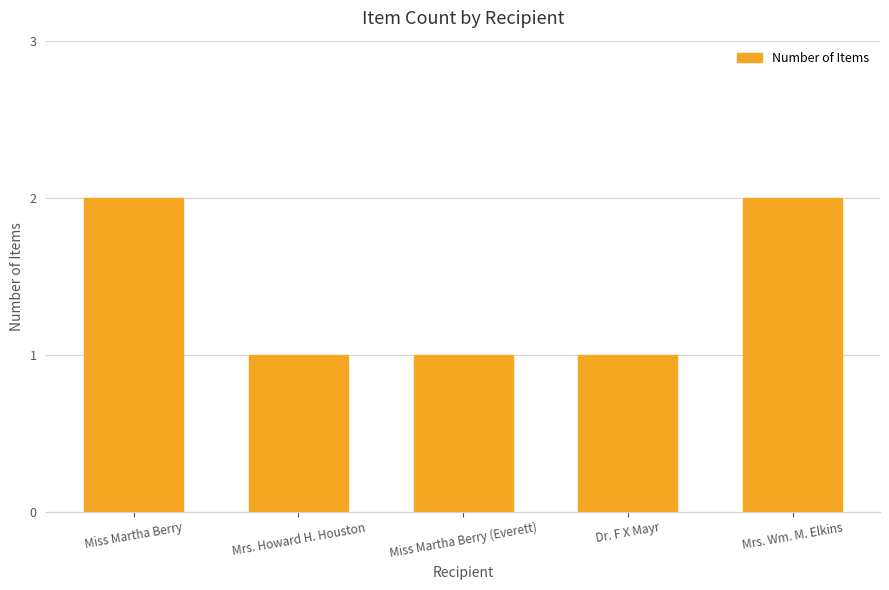

What position from the left is Dr. F X Mayr?

4